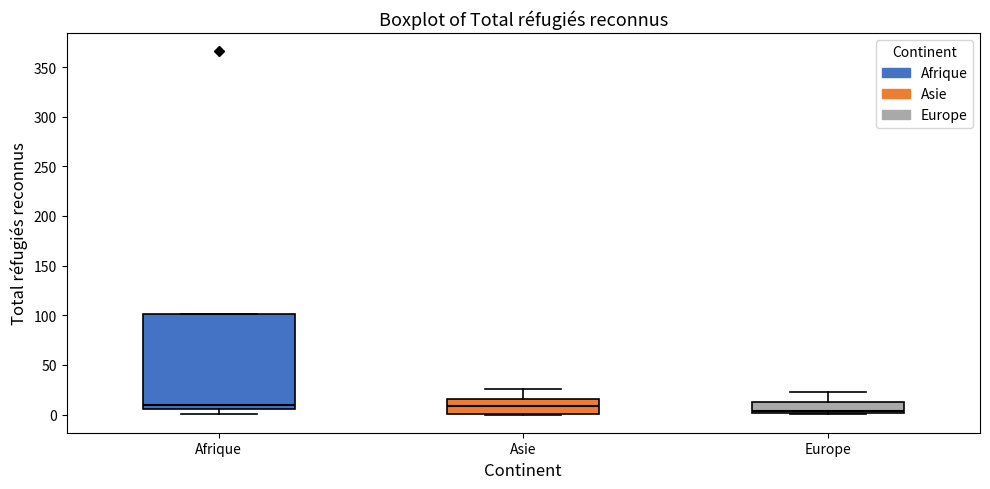

Where does the median line of the box for Europe sit on the y-axis? The values are not printed on the chart, so give them approximately, as read against the axis.

5